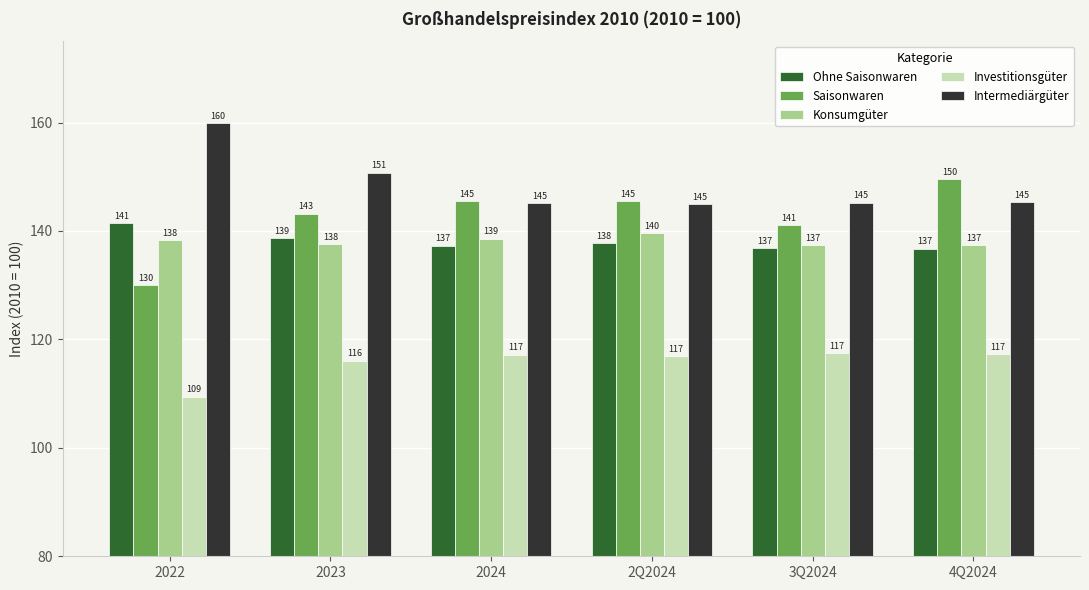

What is the value of the Saisonwaren bar at the 3rd from the left?

145.5